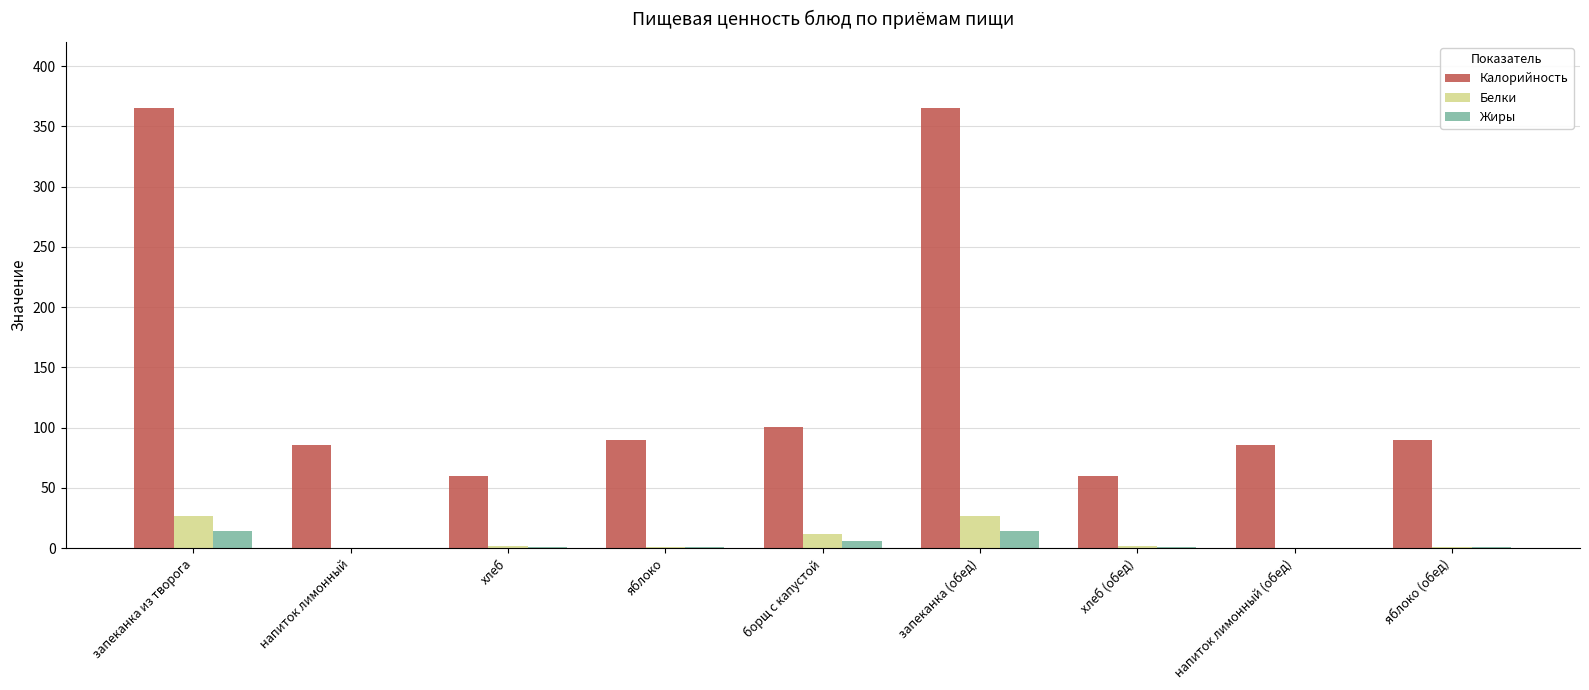

What is the maximum value for Белки?

26.9